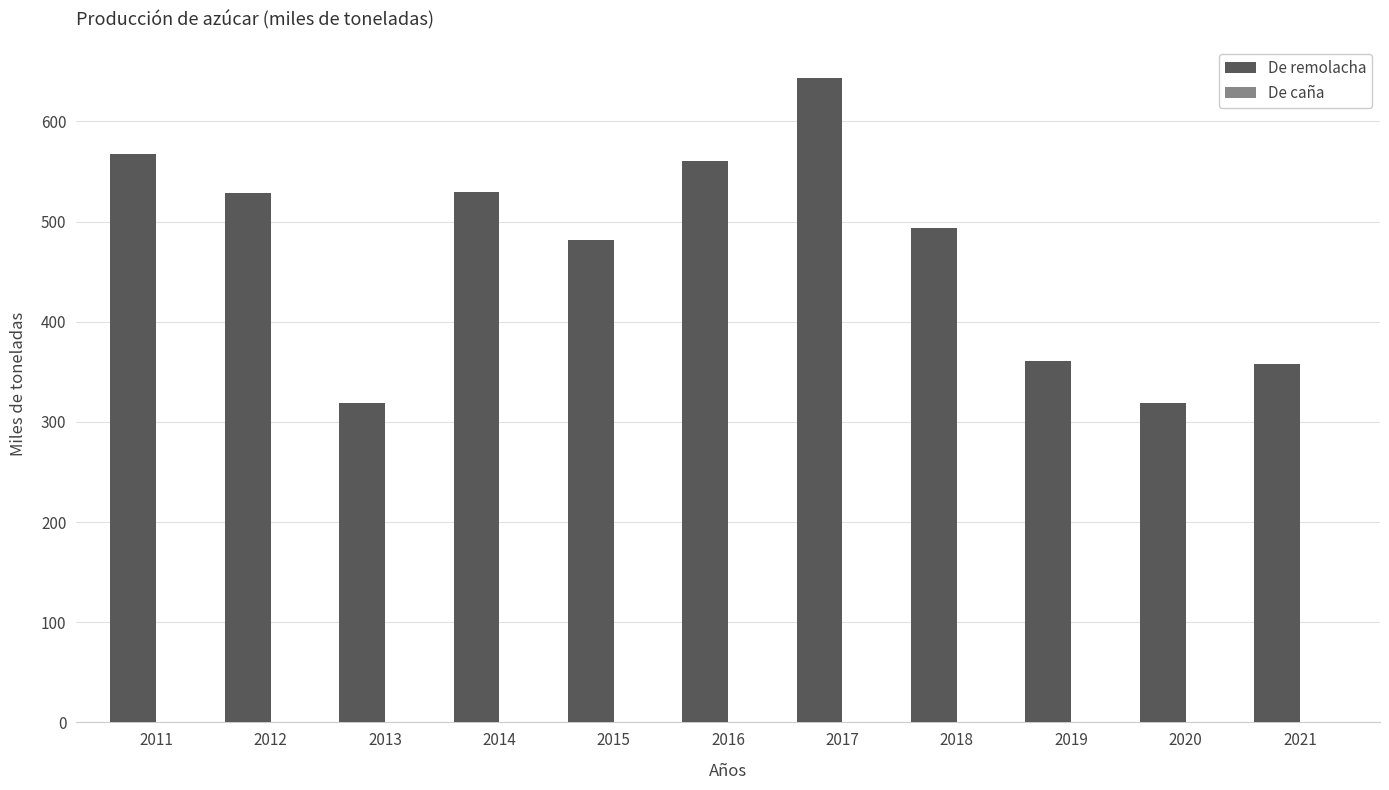

At which category is the sum across all series the highest?

2017